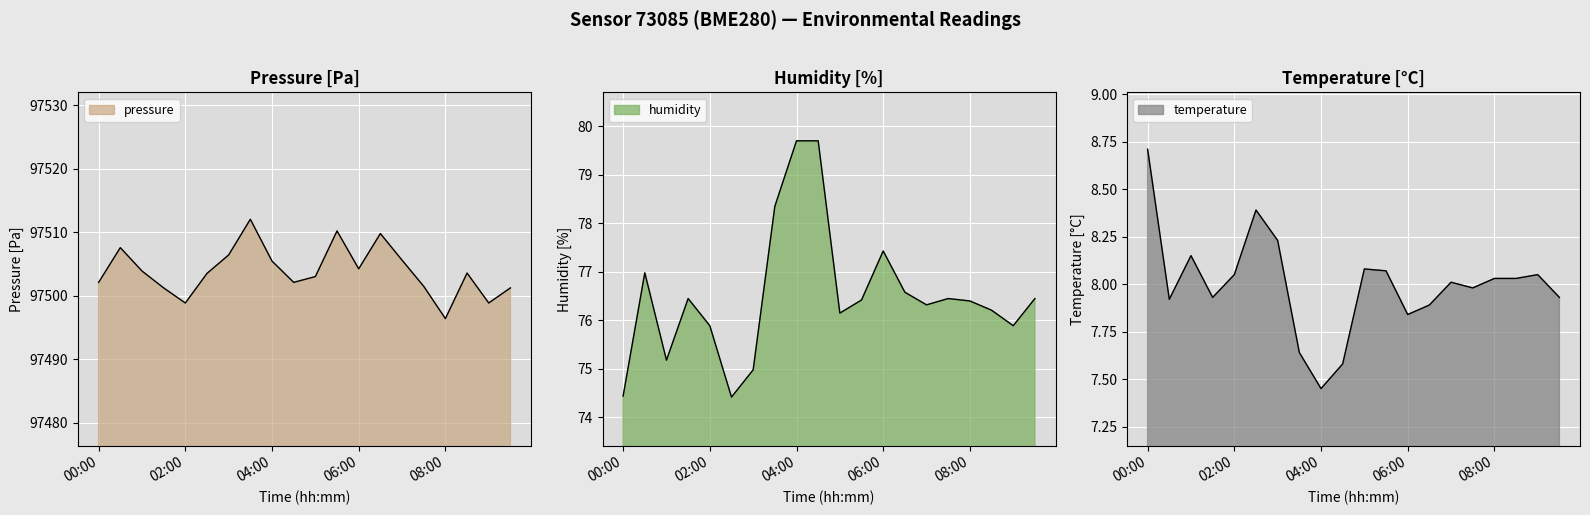

At 00:30, list the series in order from smallest to largest.

temperature, humidity, pressure